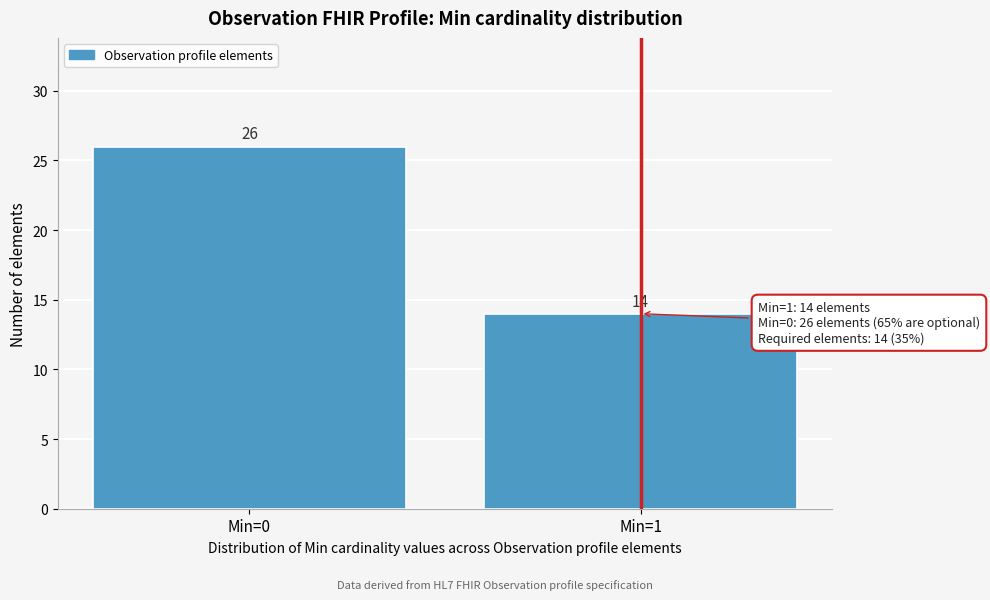

Reading left to right, what are all the values shown in this chart?

26	14